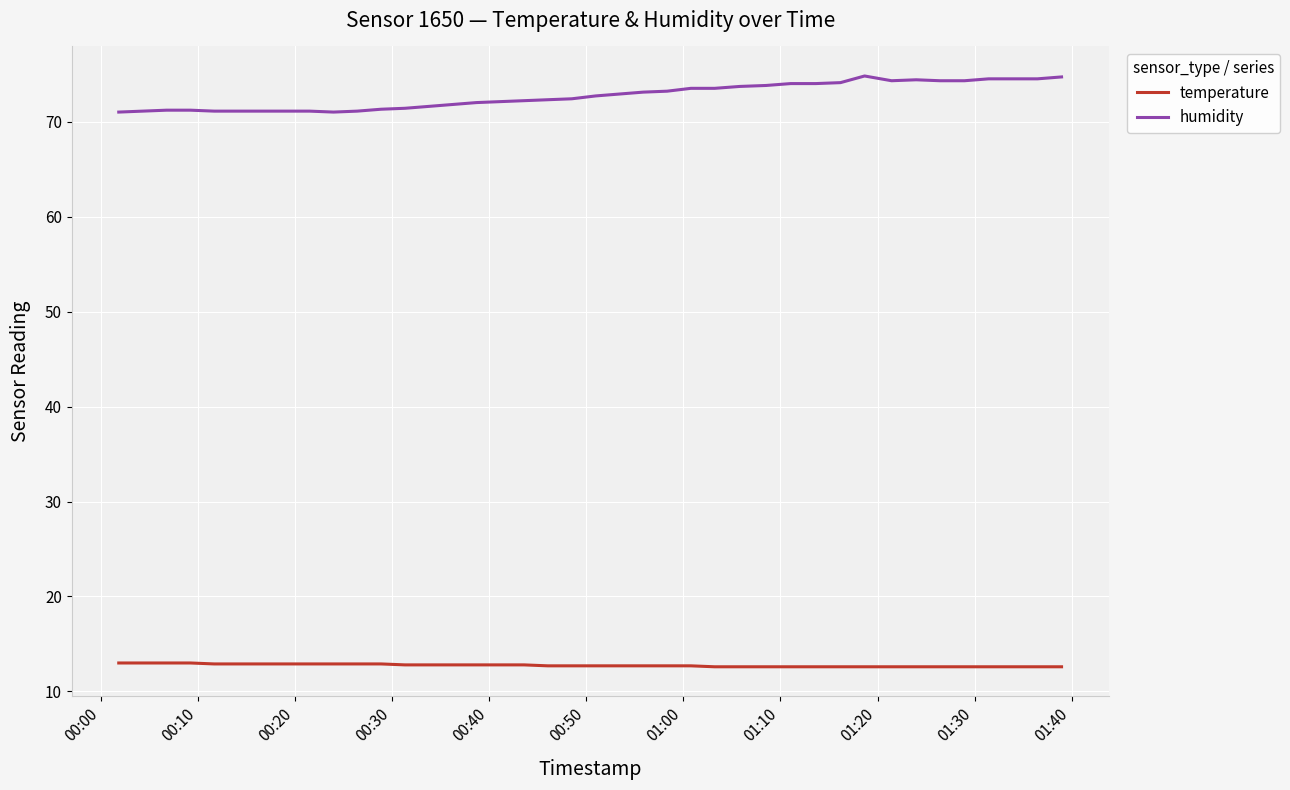

True or false: temperature and humidity intersect in this chart.

False